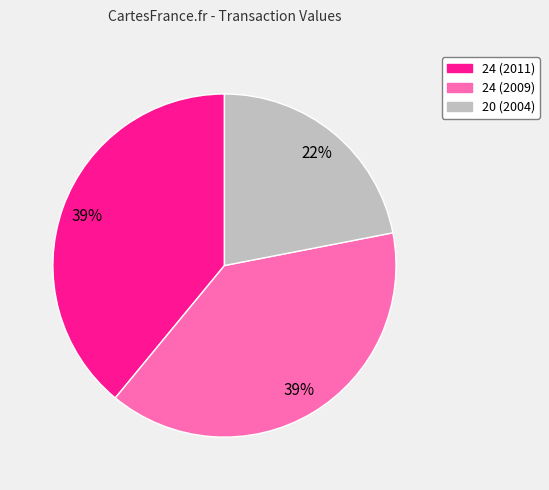

What percentage is the 24 (2009) slice, to the nearest percent?

39%